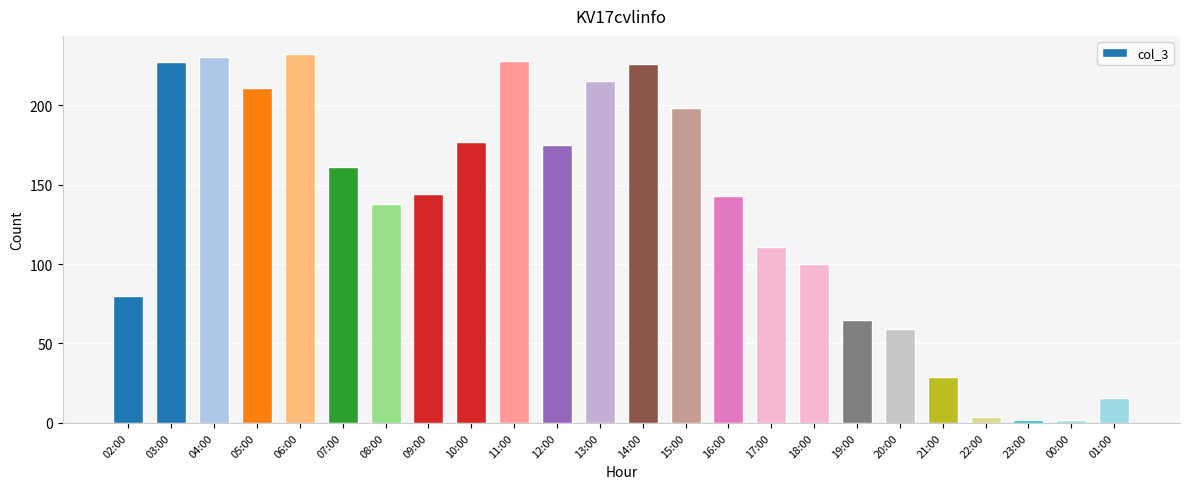

The value at 19:00 is 65. True or false?

True